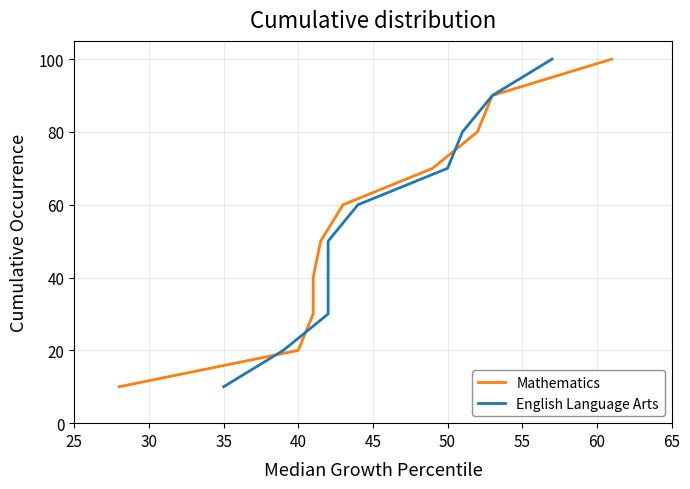

List the series in order of their peak value, highest first.

Mathematics, English Language Arts